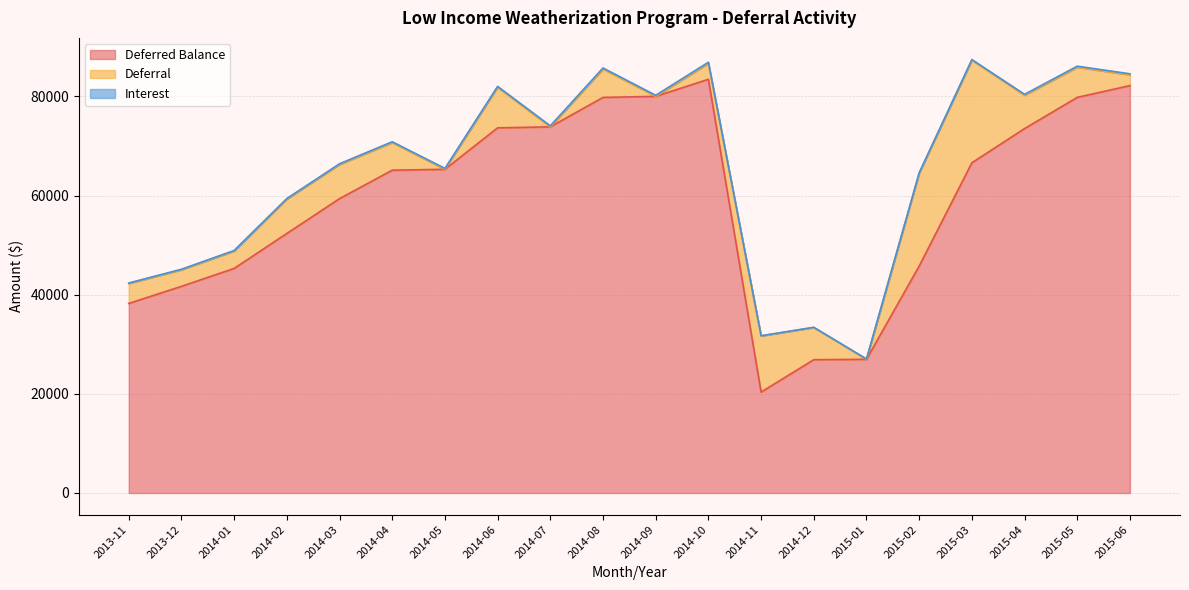

How many intersections are there between Interest and Deferral?

8